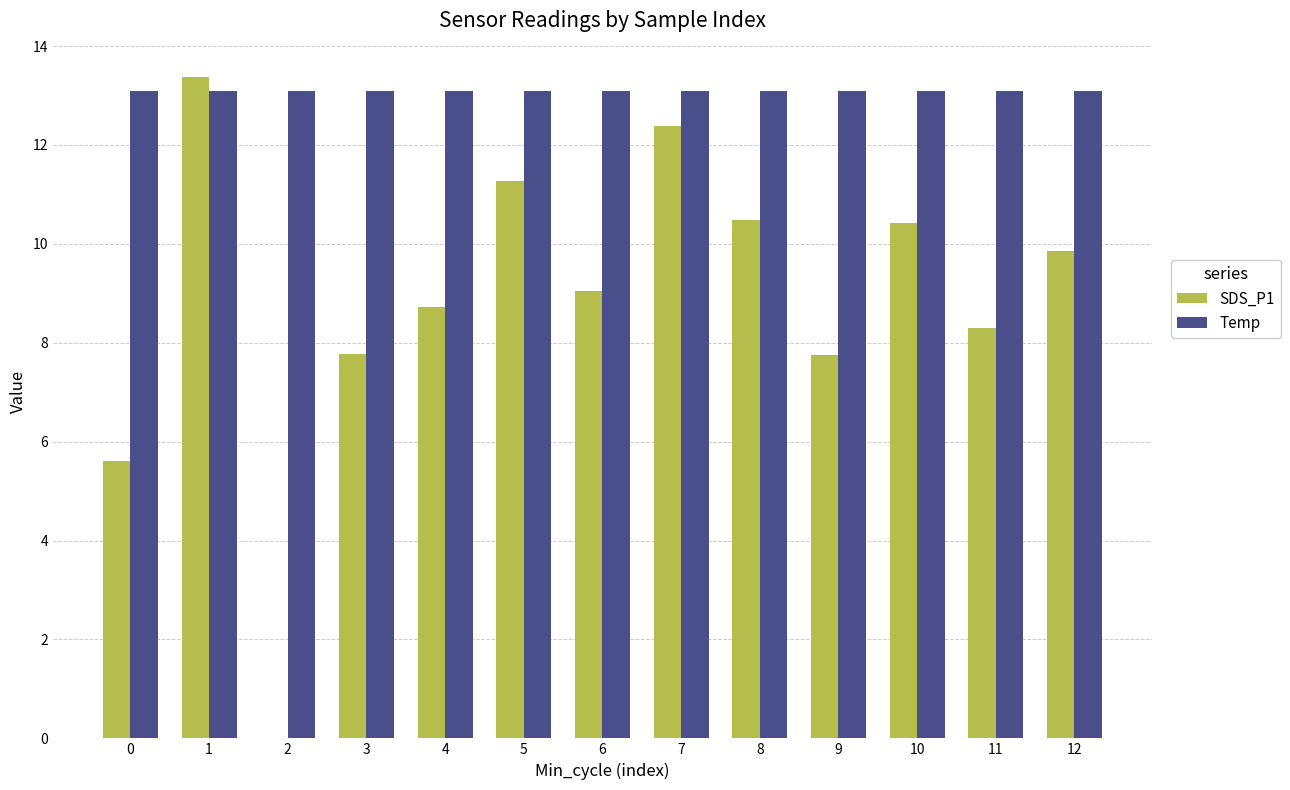

Which series has the largest total across all categories?

Temp